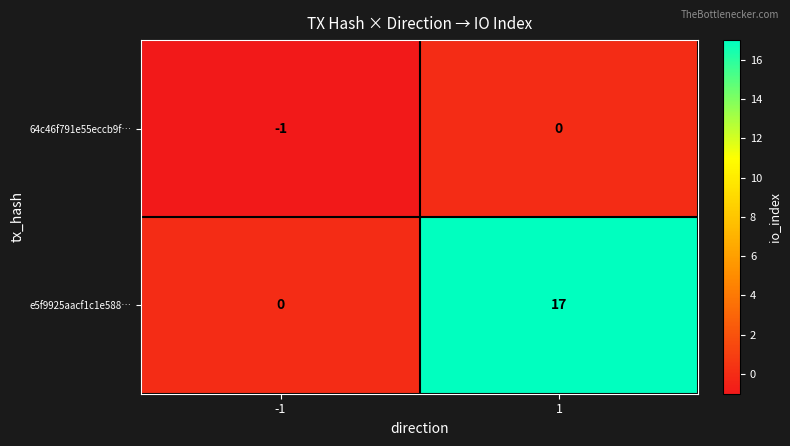

What is the total value across all series at -1?

-1